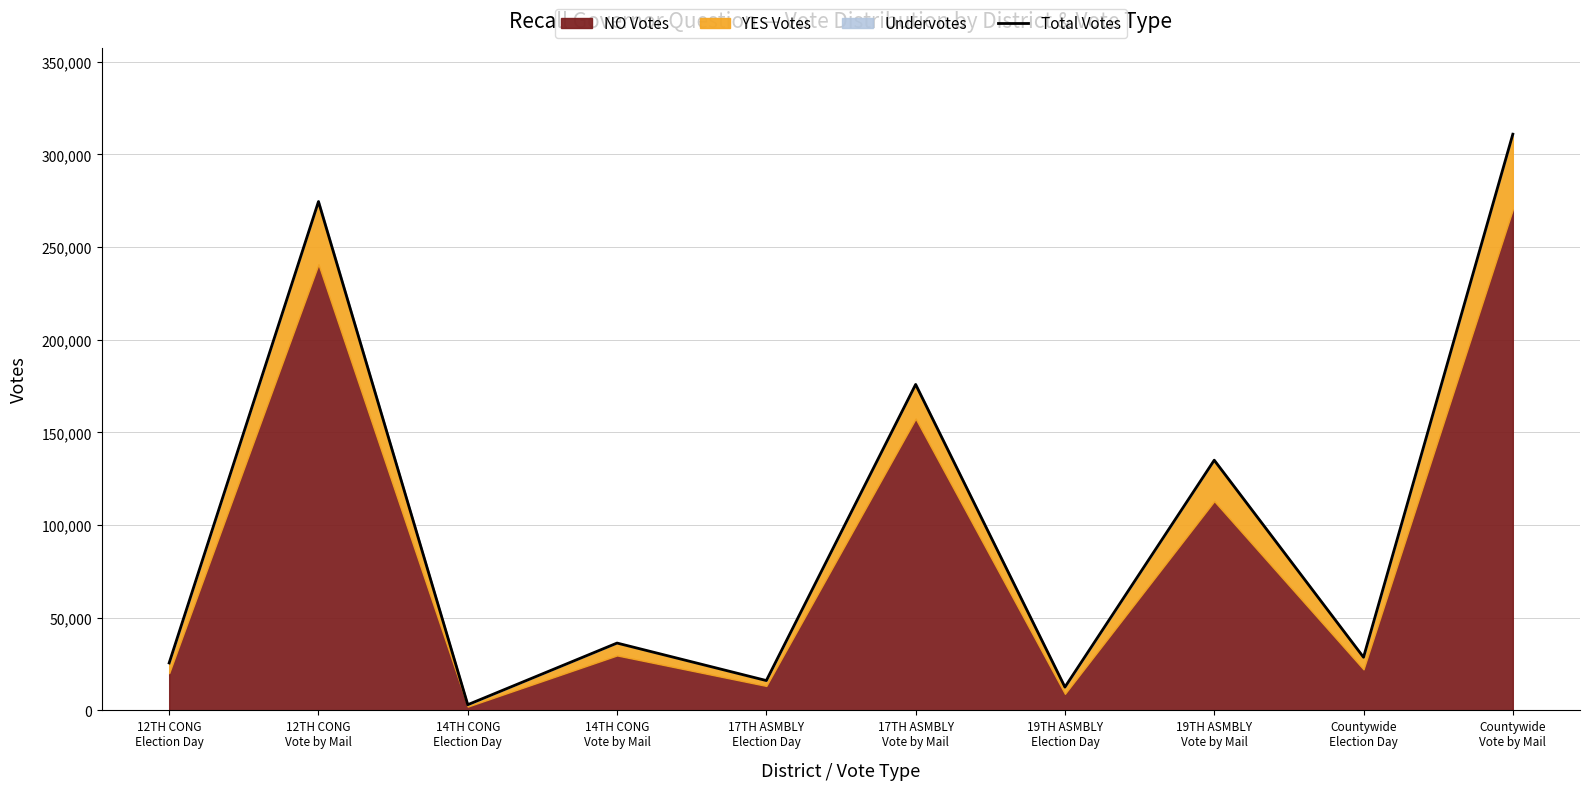

Does the chart have visible grid lines?

Yes